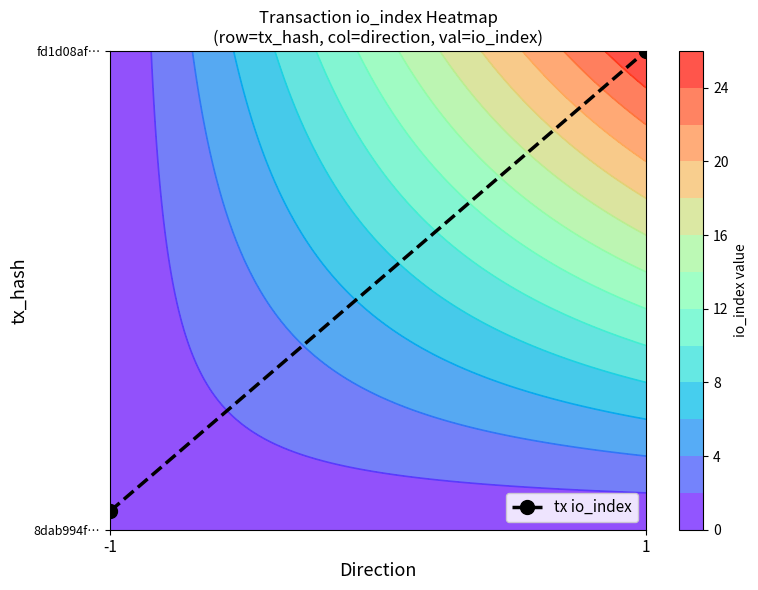

Which label corresponds to the largest value in the chart?

1